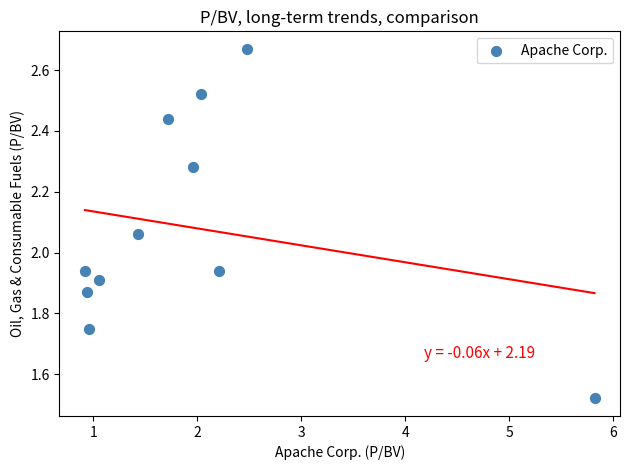

What is the average X value?

2.0